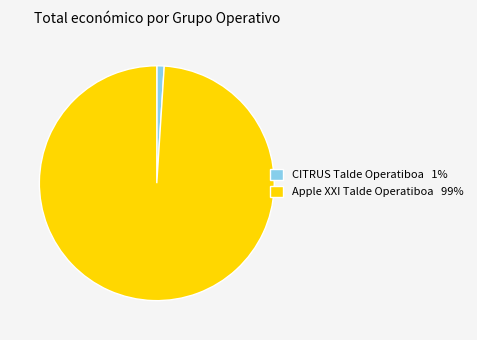

How many slices are in this pie chart?

2